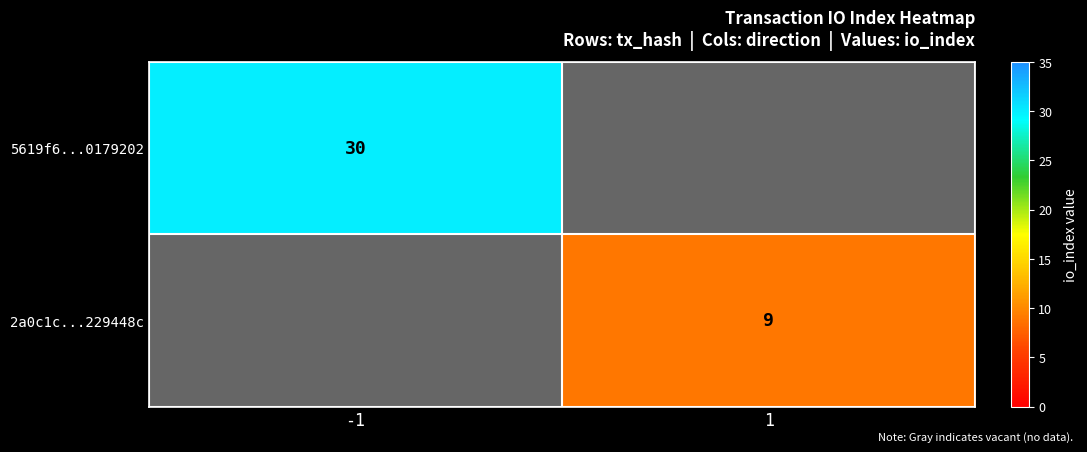

True or false: 5619f6...0179202 has a value of 42.7 at -1.

False